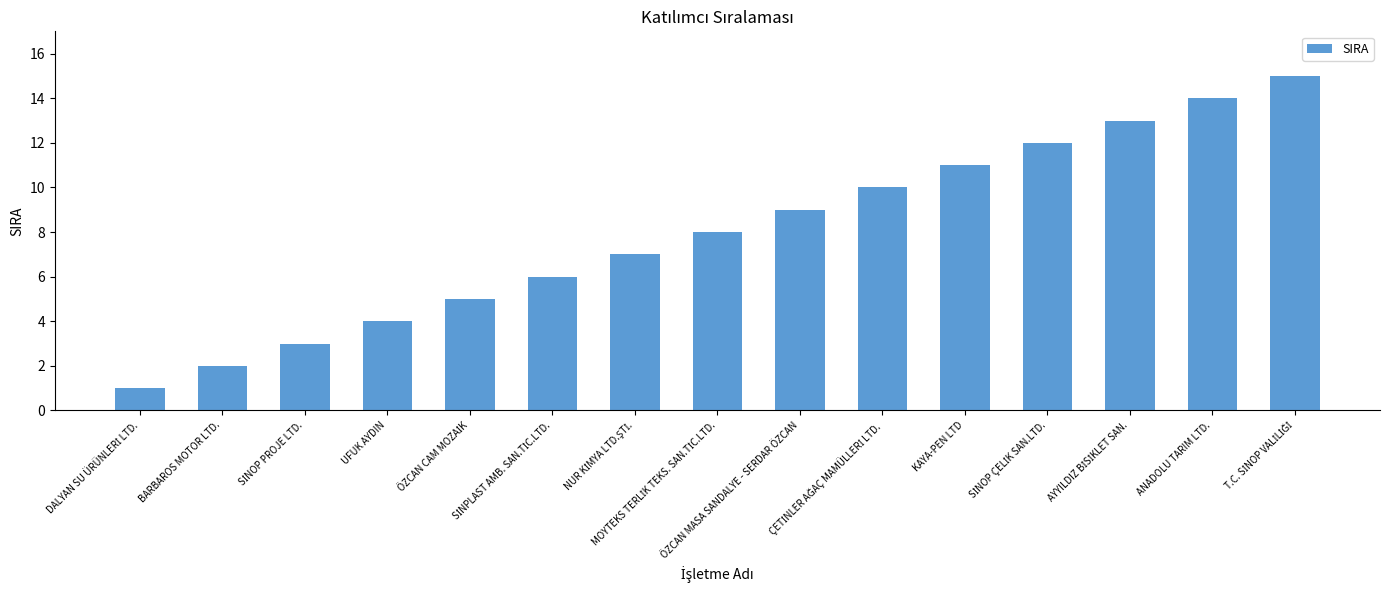

What is the difference between the maximum and second lowest values?

13